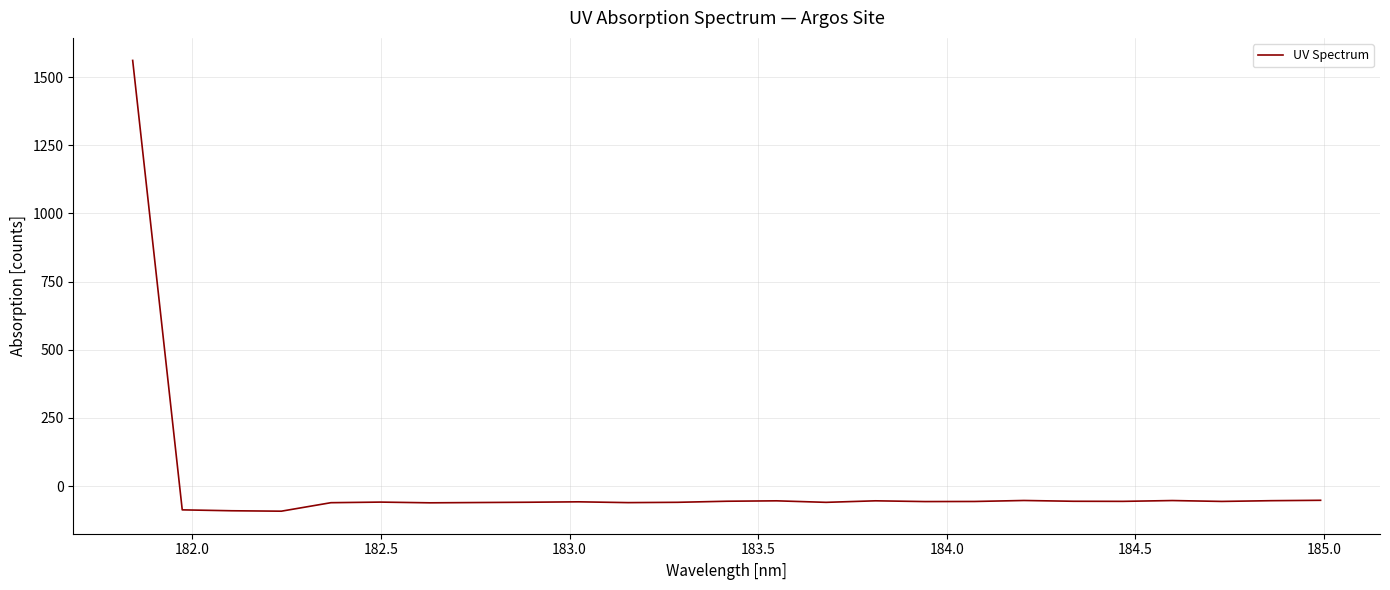

What is the smallest value displayed?

-92.4